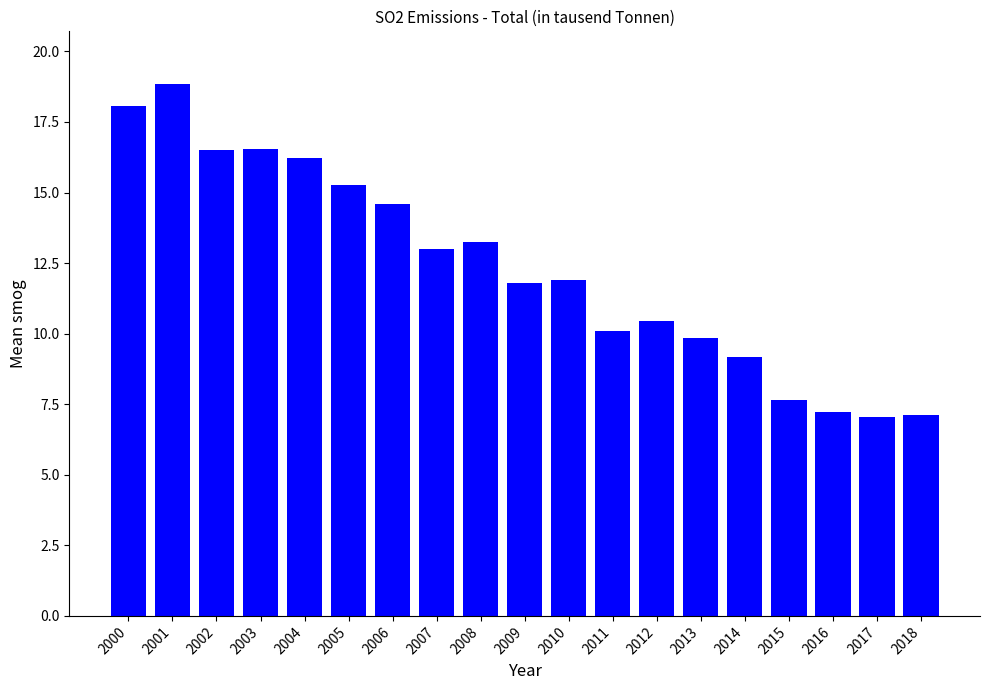

At which category does the chart reach its peak across all series?

2001